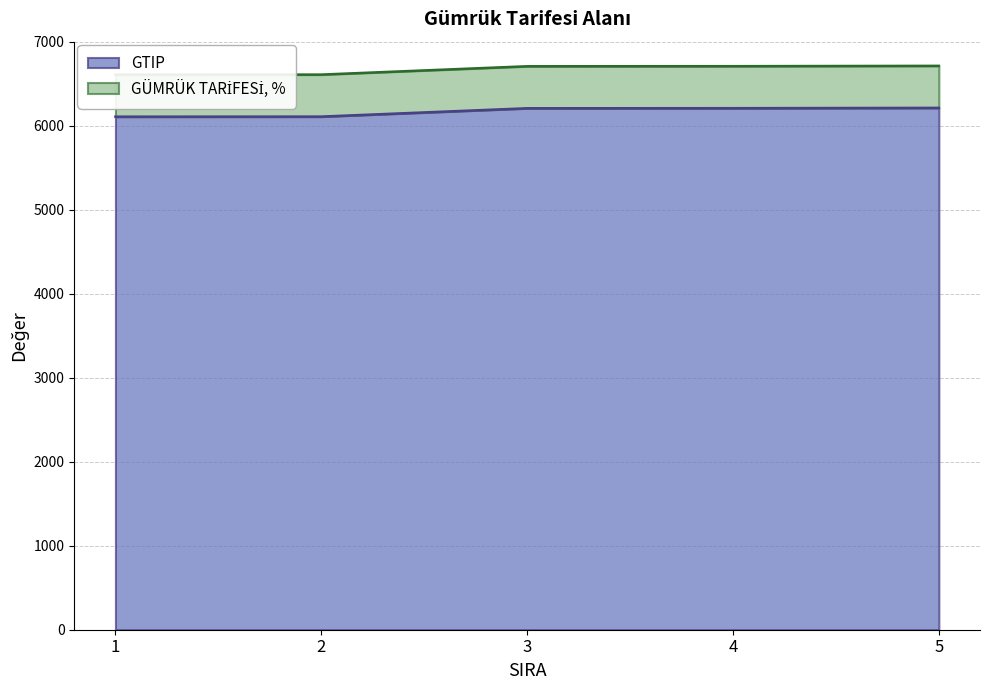

True or false: there are more than 2 points higher than both neighbors.

False